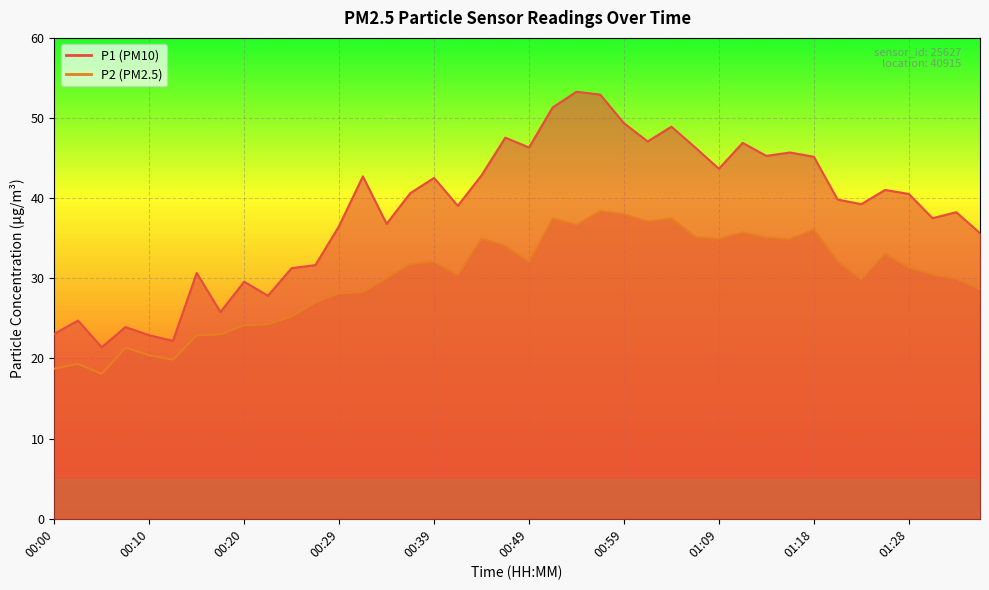

What is the difference between the maximum and minimum values in the P1 series?

31.9